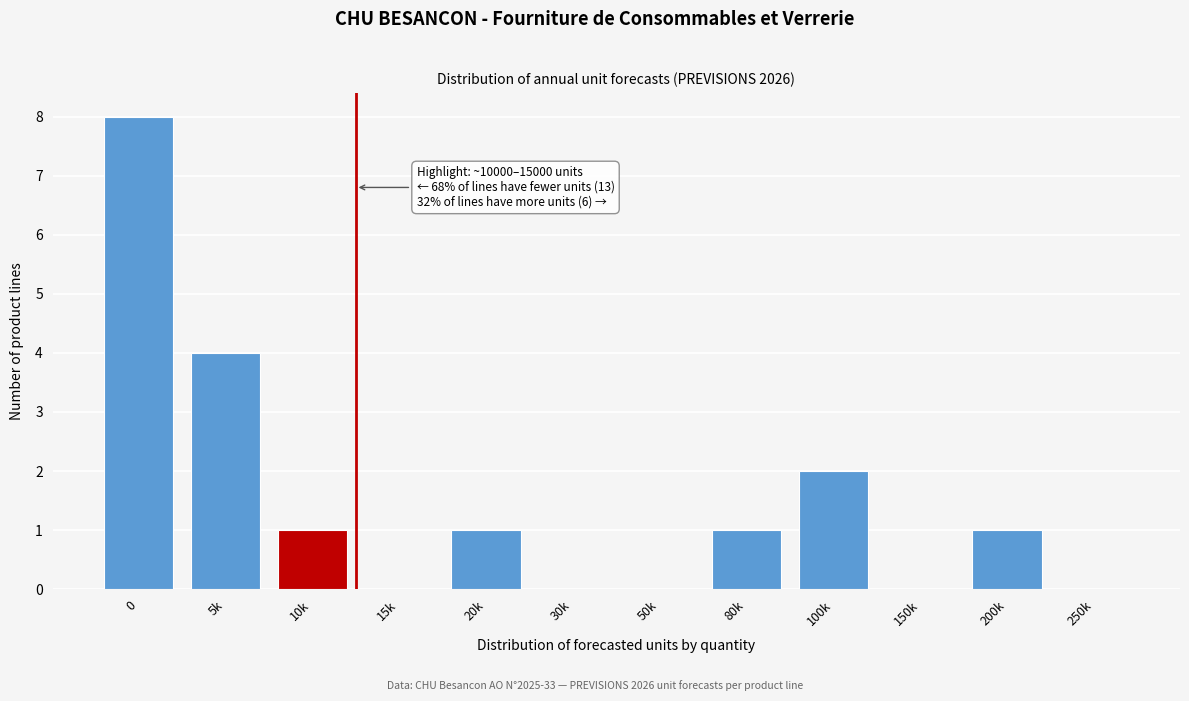

Reading left to right, extract all data points from this chart.

0=8	5k=4	10k=1	15k=0	20k=1	30k=0	50k=0	80k=1	100k=2	150k=0	200k=1	250k=0